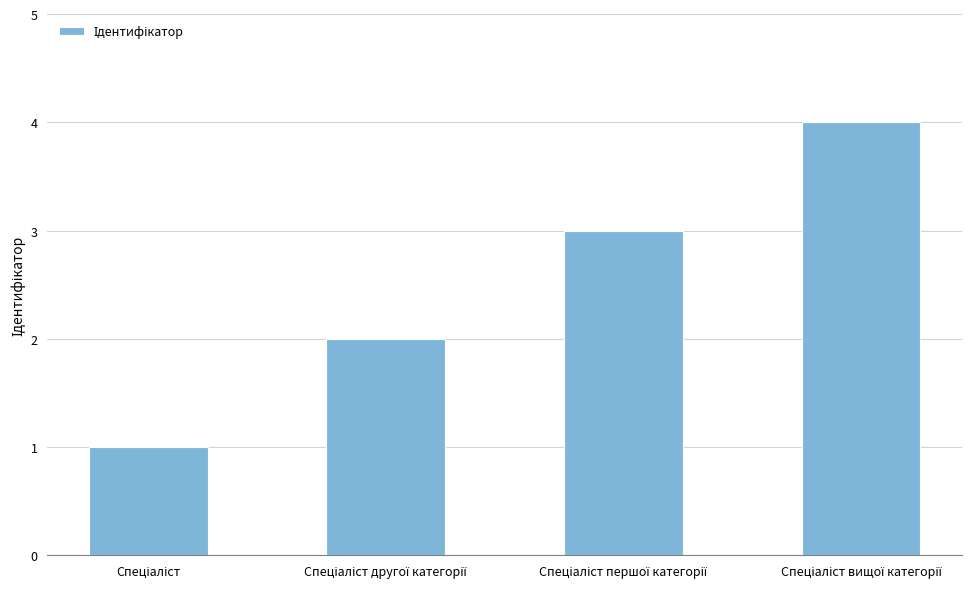

Reading left to right, transcribe all the data shown in this chart.

1	2	3	4